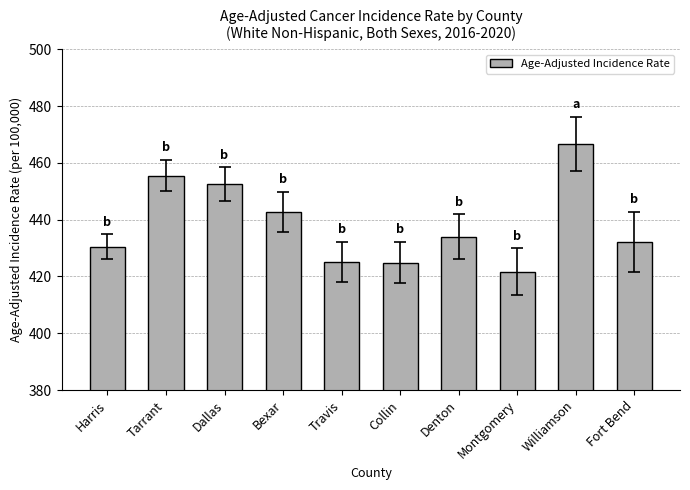

How many series are shown in this chart?

1